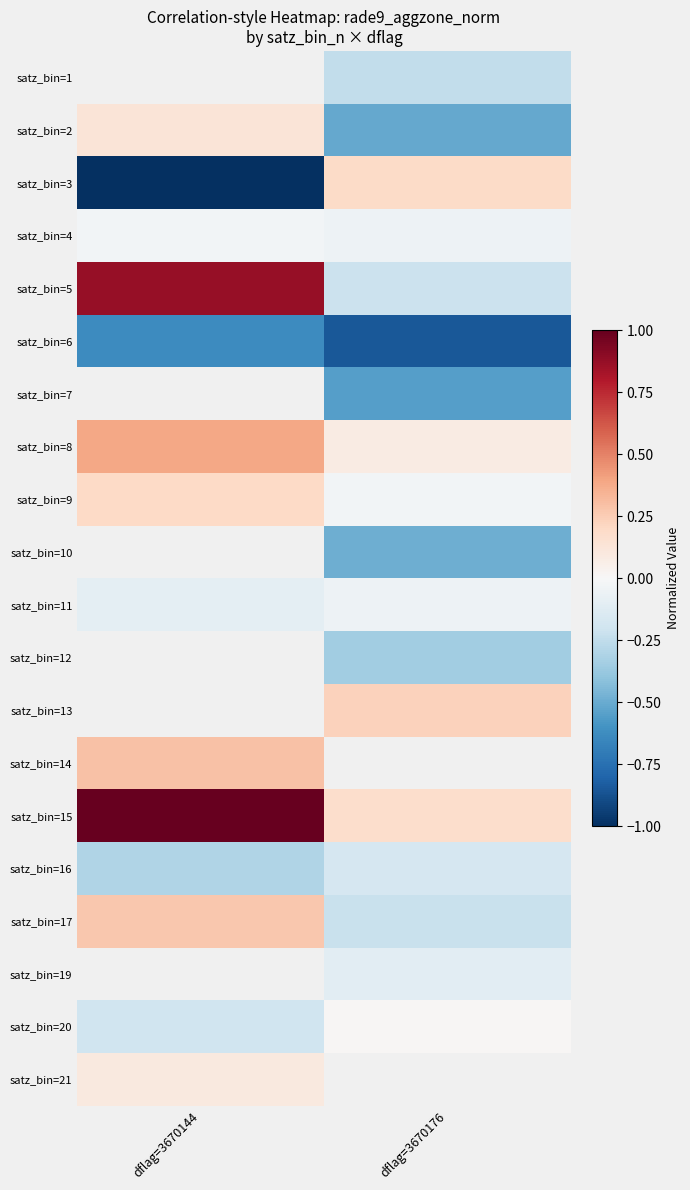

What is the maximum value shown in the chart?

1.0